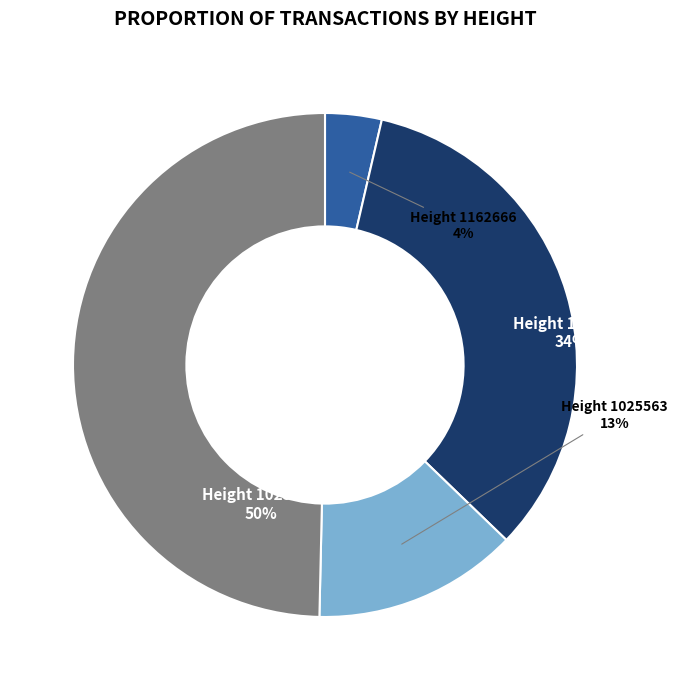

The Height 1162665 slice represents 27% of the pie. True or false?

False